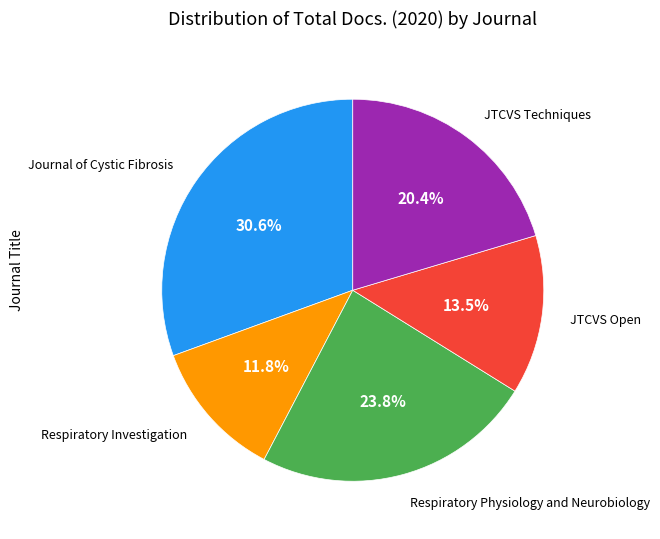

Is there any slice that represents more than half of the pie?

No